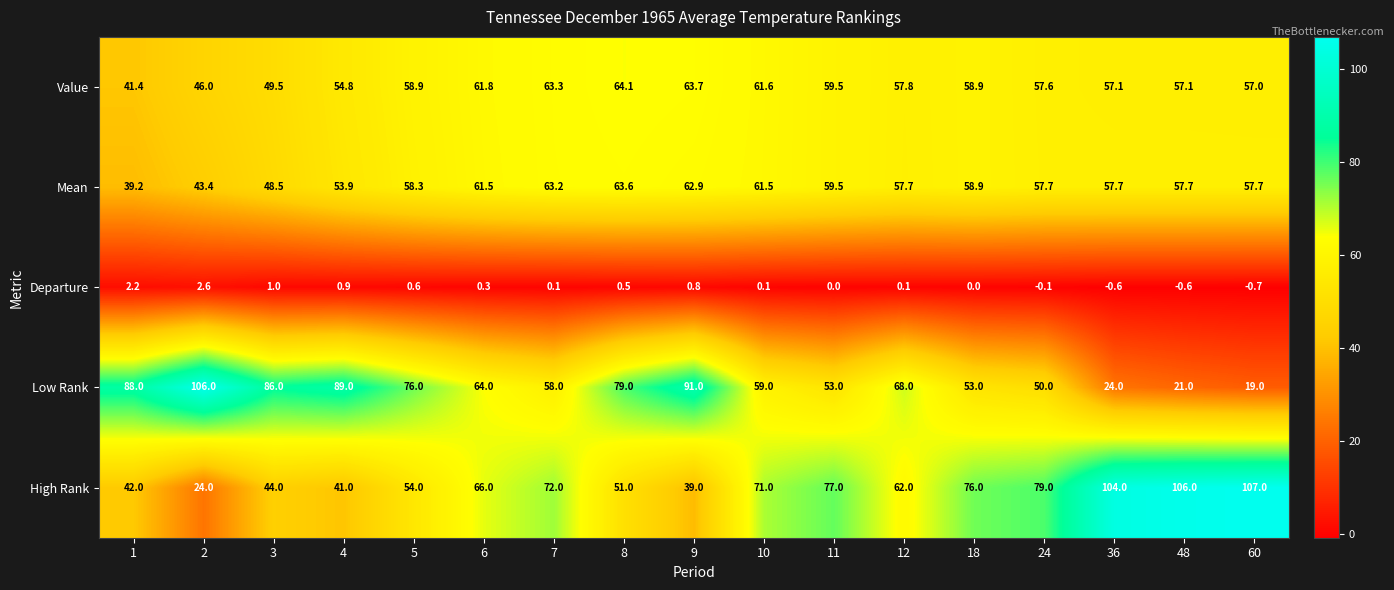

Which series has the largest total across all categories?

High Rank